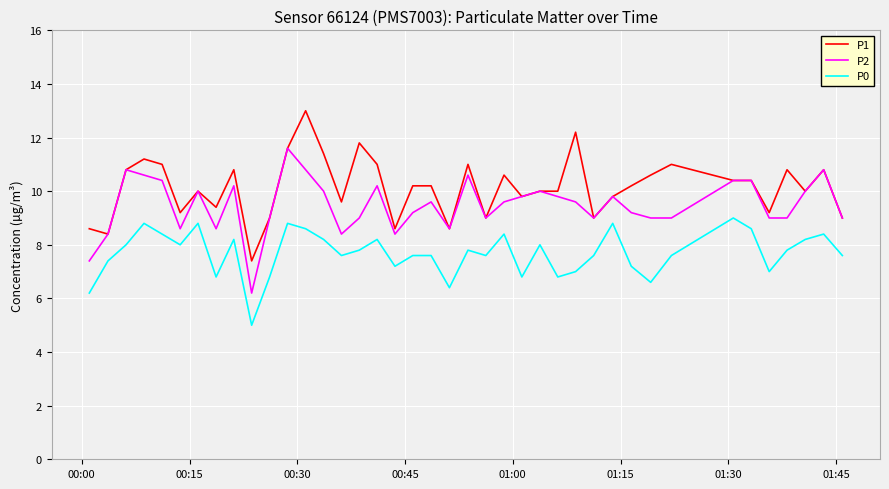

Is this an area chart (filled region under the line)?

No